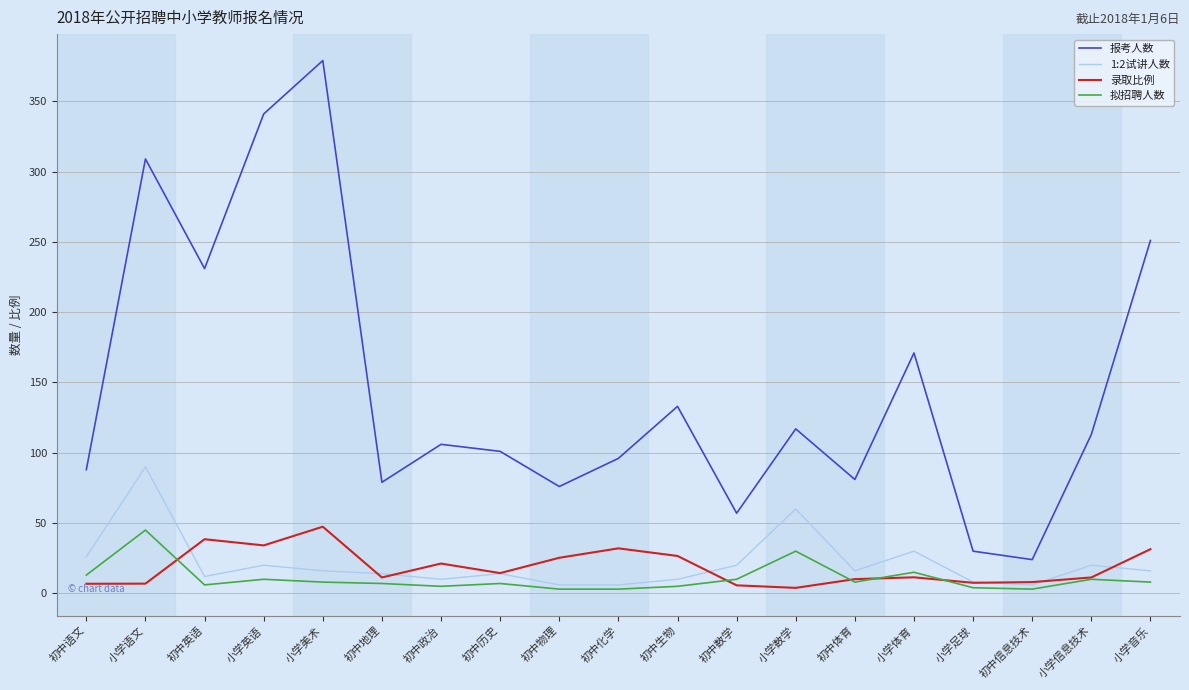

What is the total value across all series at 初中体育?

115.1